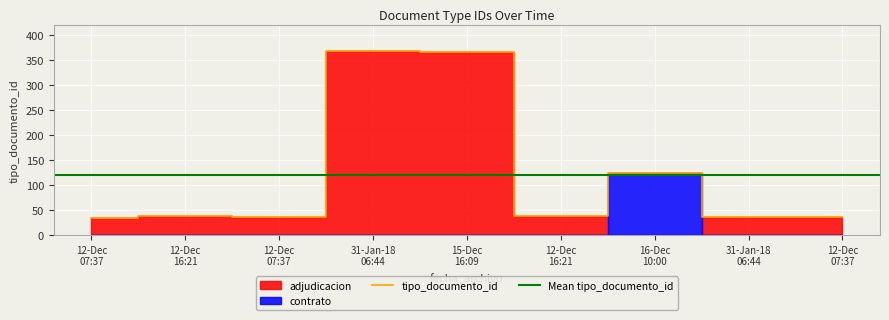

Reading right to left, list all the values displayed in this chart.

37	37	123	39	366	367	36	38	35